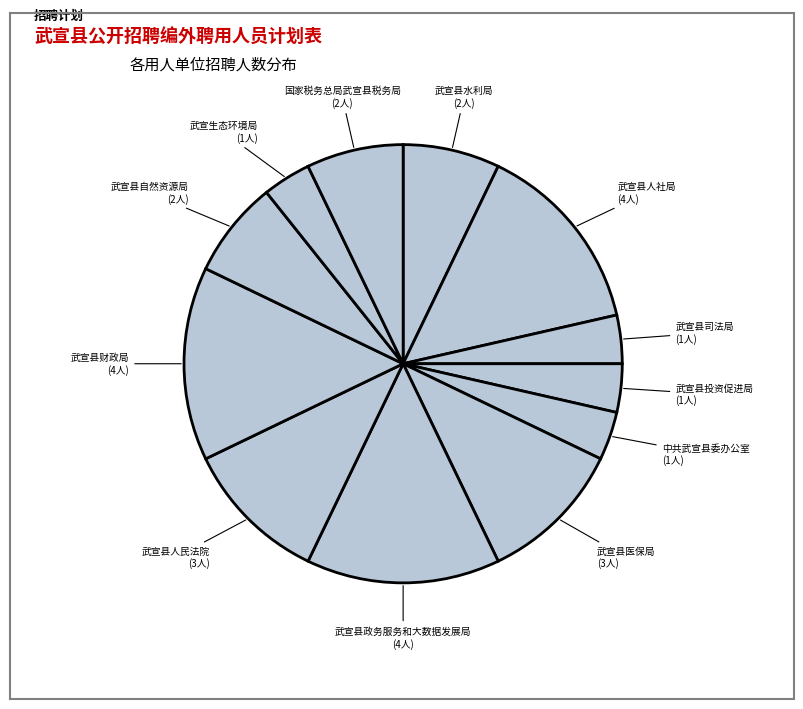

How many slices are in this pie chart?

12